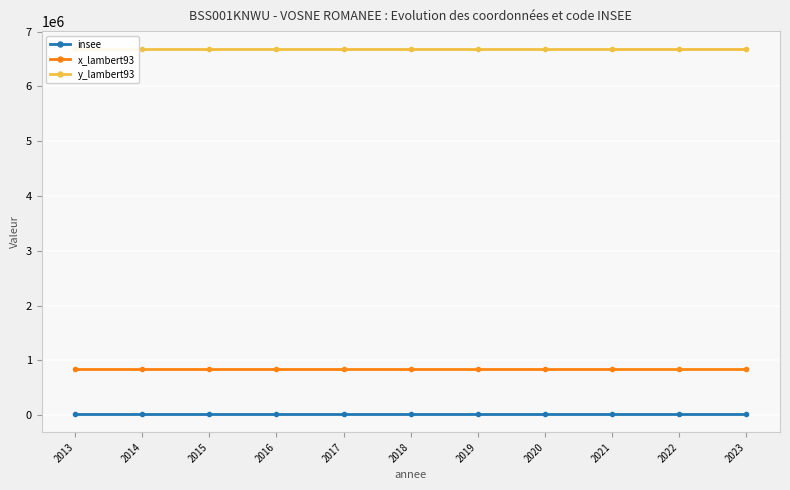

True or false: insee has more than 2 points higher than both neighbors.

False